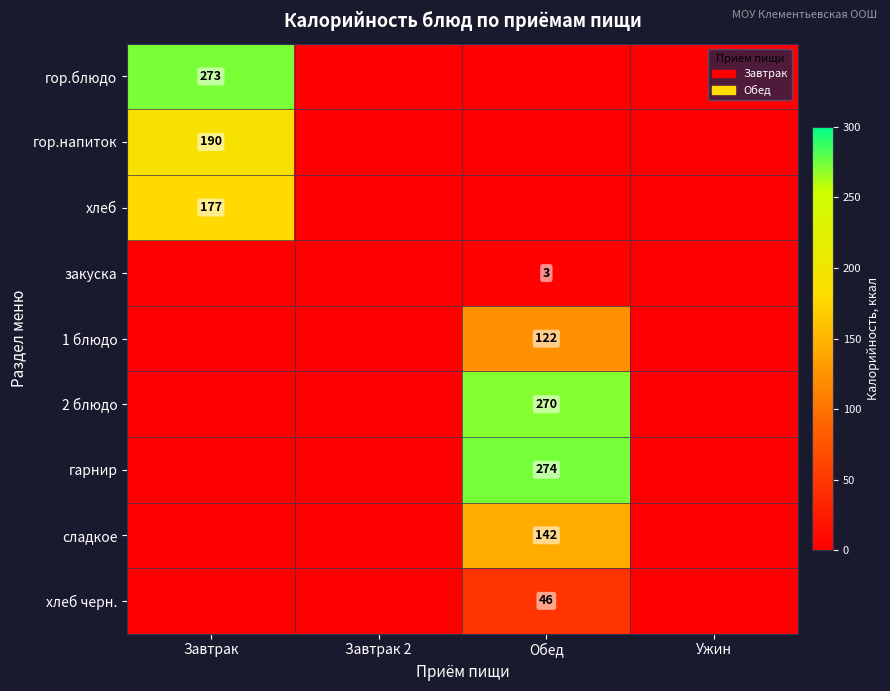

Is it true that закуска equals 3 at Обед?

True